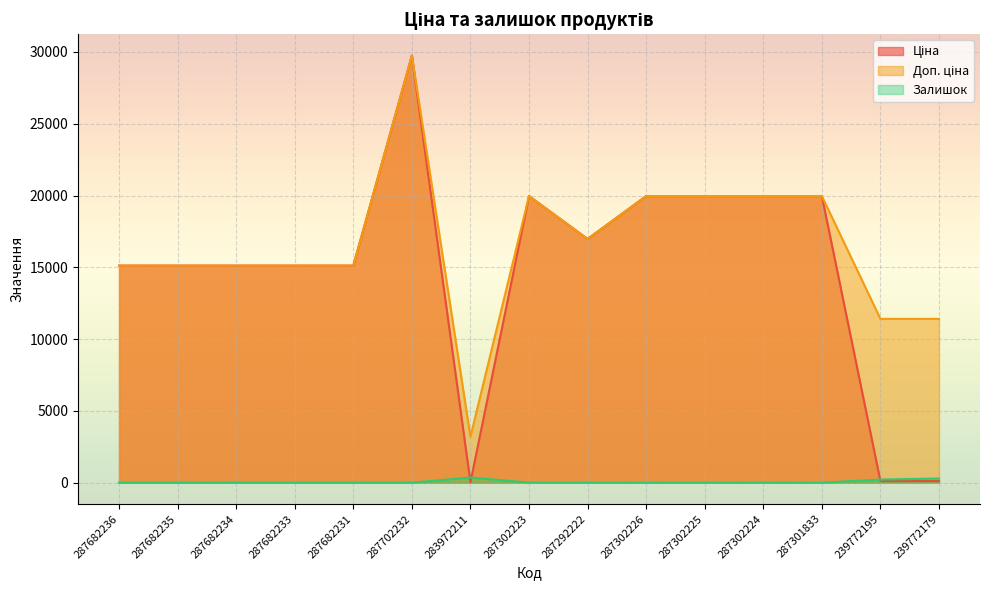

True or false: Доп. ціна and Залишок intersect in this chart.

False